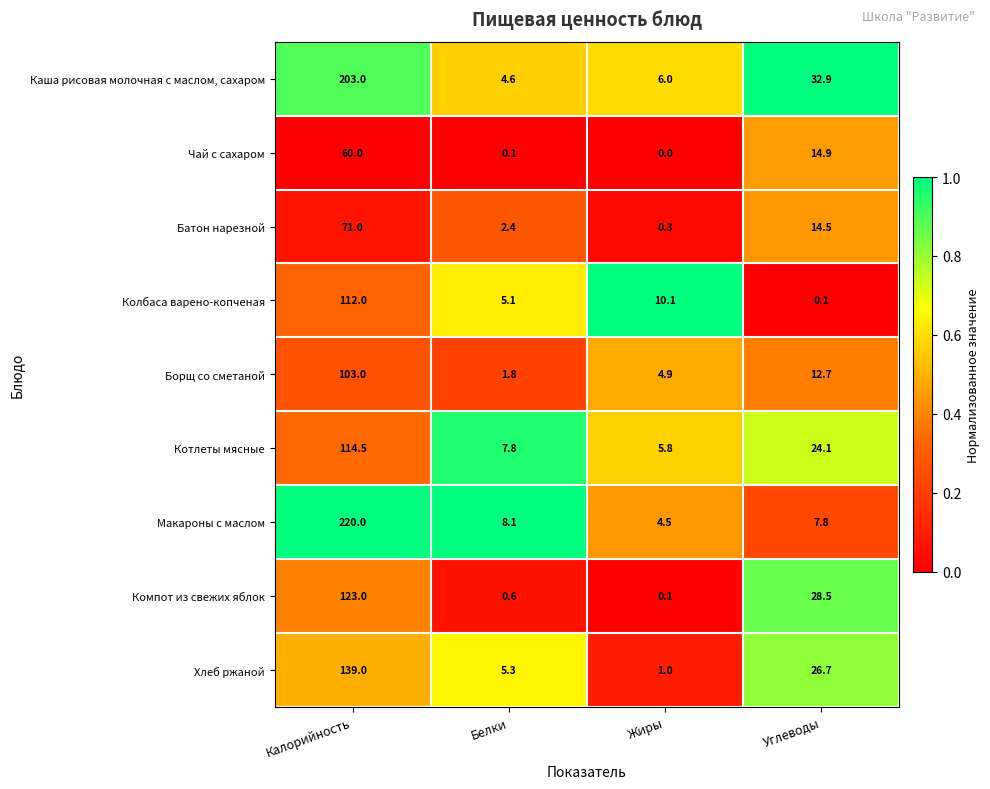

What is the difference between the maximum and second lowest values in the Колбаса варено-копченая series?

106.9